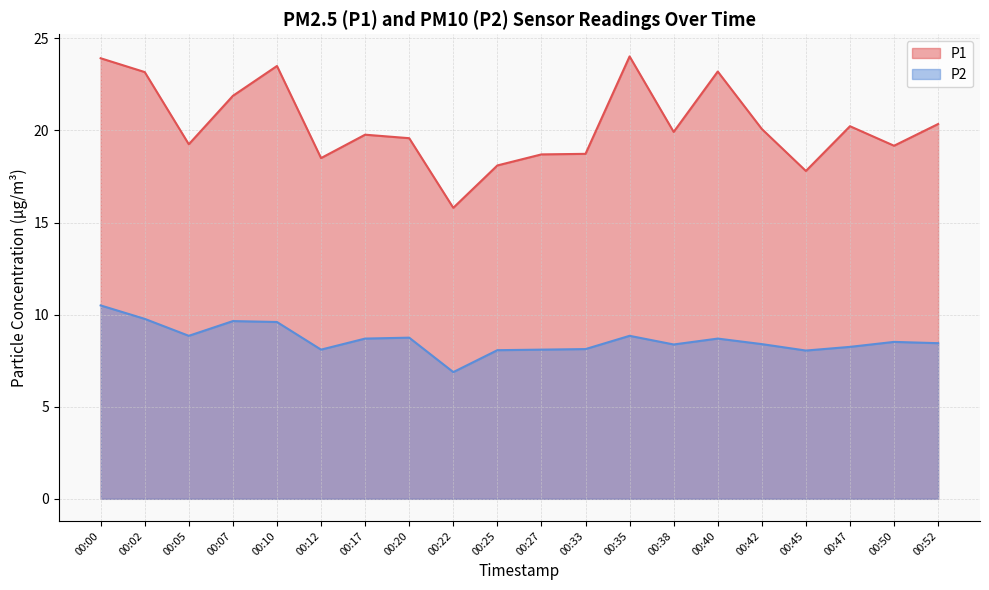

At 00:50, list the series in order from smallest to largest.

P2, P1